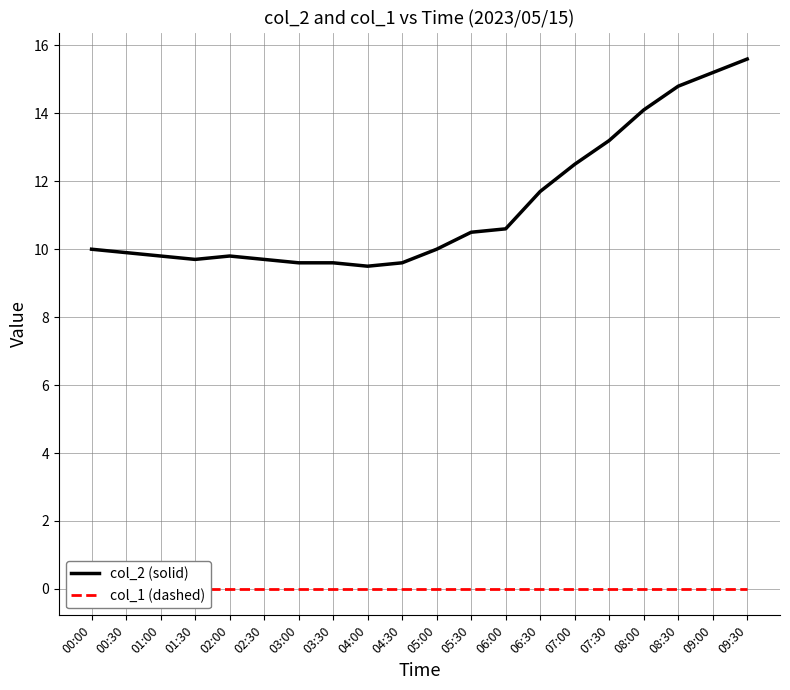

Which series has the widest spread of values?

col_2 (solid)